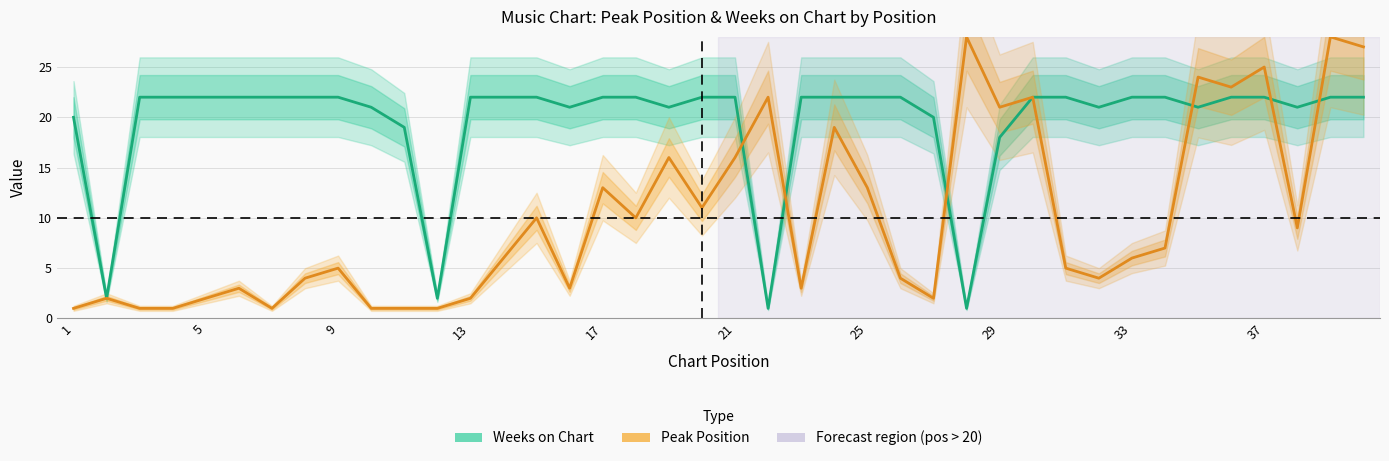

After their last crossing, which series has the higher values: Weeks on Chart or Peak Position?

Peak Position